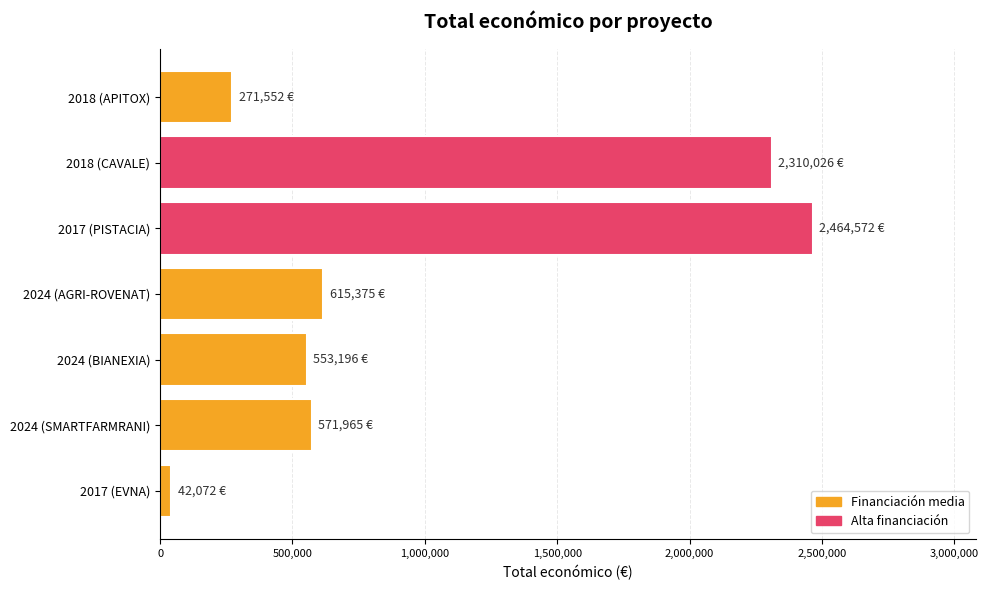

What is the change in value from 2017 (PISTACIA) to 2018 (CAVALE)?

-154546